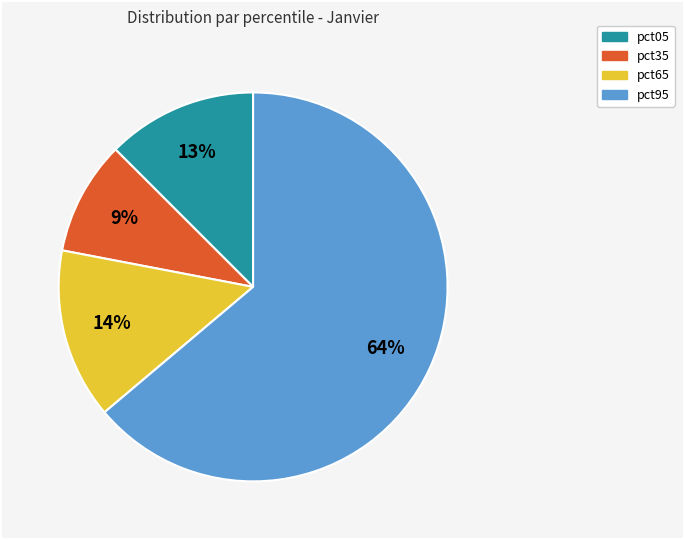

Count the number of slices in the pie.

4